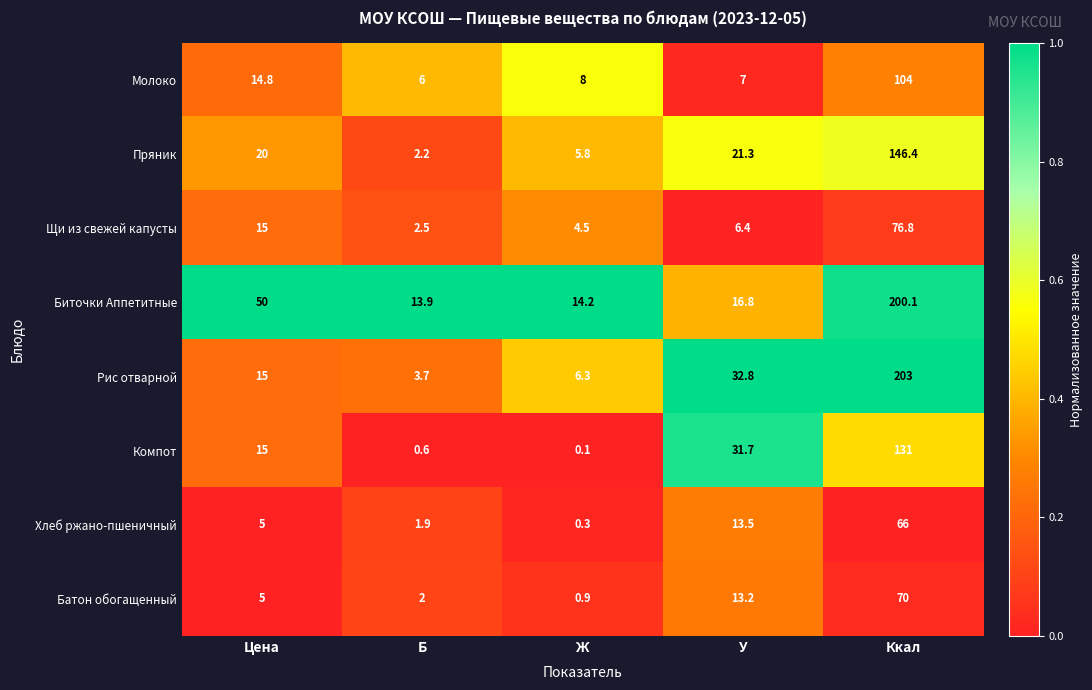

At Ккал, list the series in order from largest to smallest.

Рис отварной, Биточки Аппетитные, Пряник, Компот, Молоко, Щи из свежей капусты, Батон обогащенный, Хлеб ржано-пшеничный